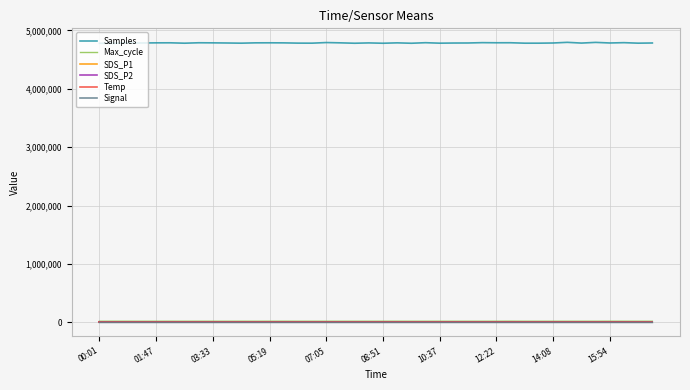

Which series has the largest total across all categories?

Samples